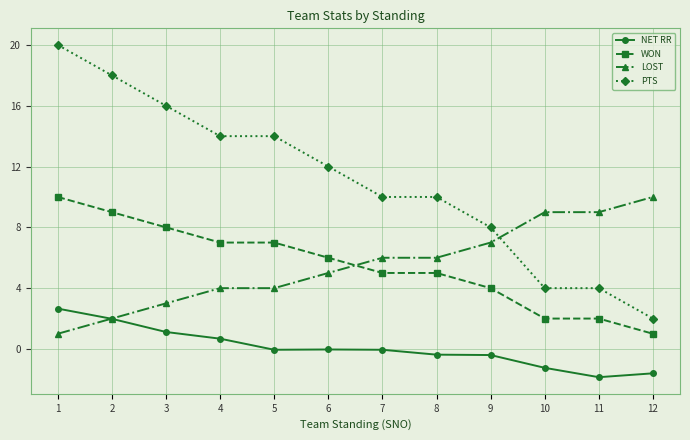

What is the value of the PTS point at the 3rd from the left?

16.0